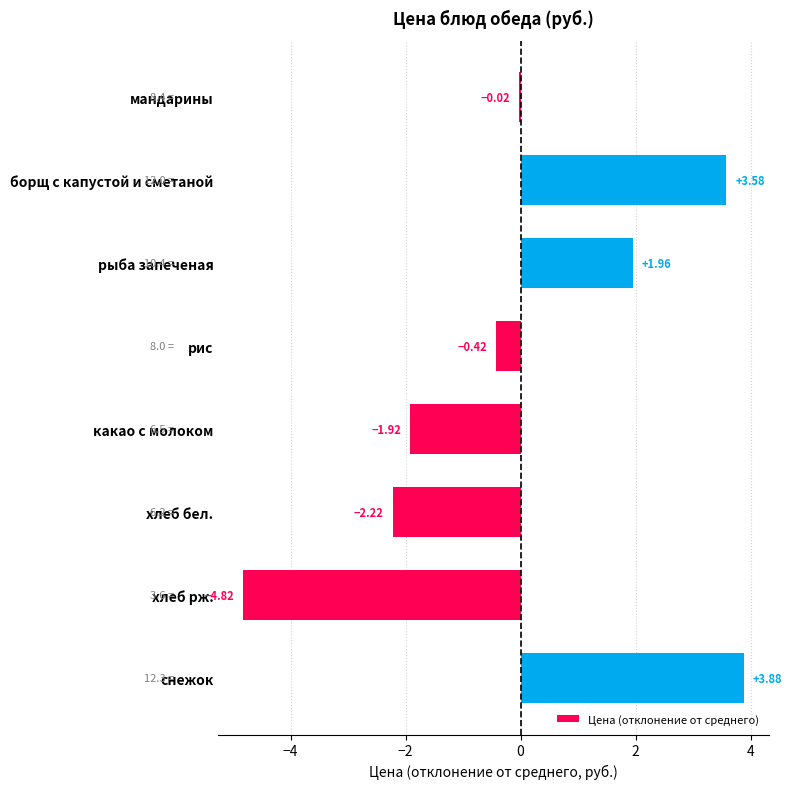

What is the sum of the values at рыба запеченая and снежок?

5.8